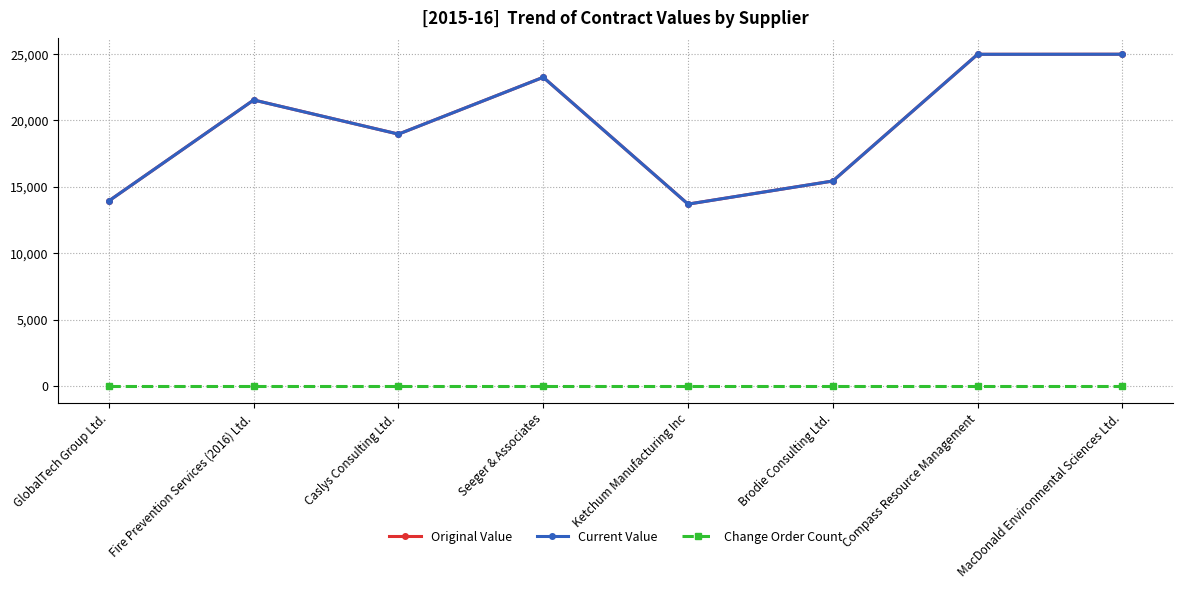

Does the chart have visible grid lines?

Yes